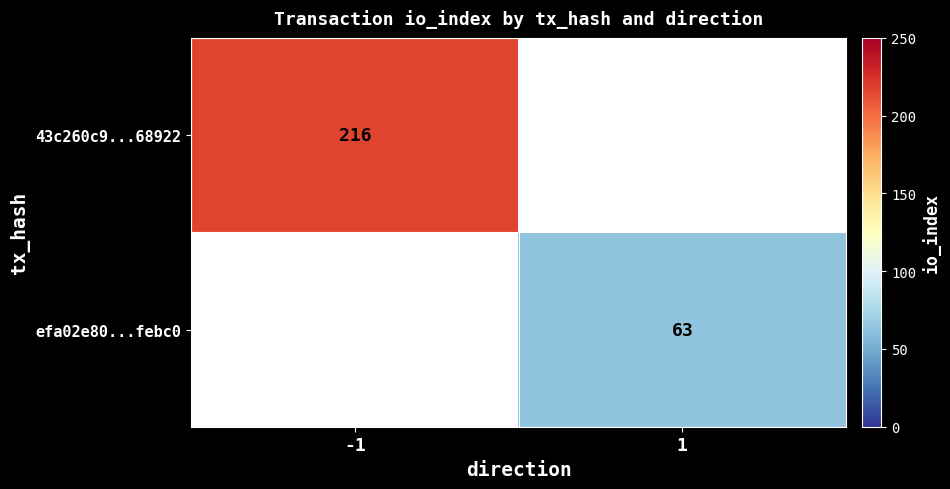

The value of 43c260c9...68922 at -1 is 216. True or false?

True